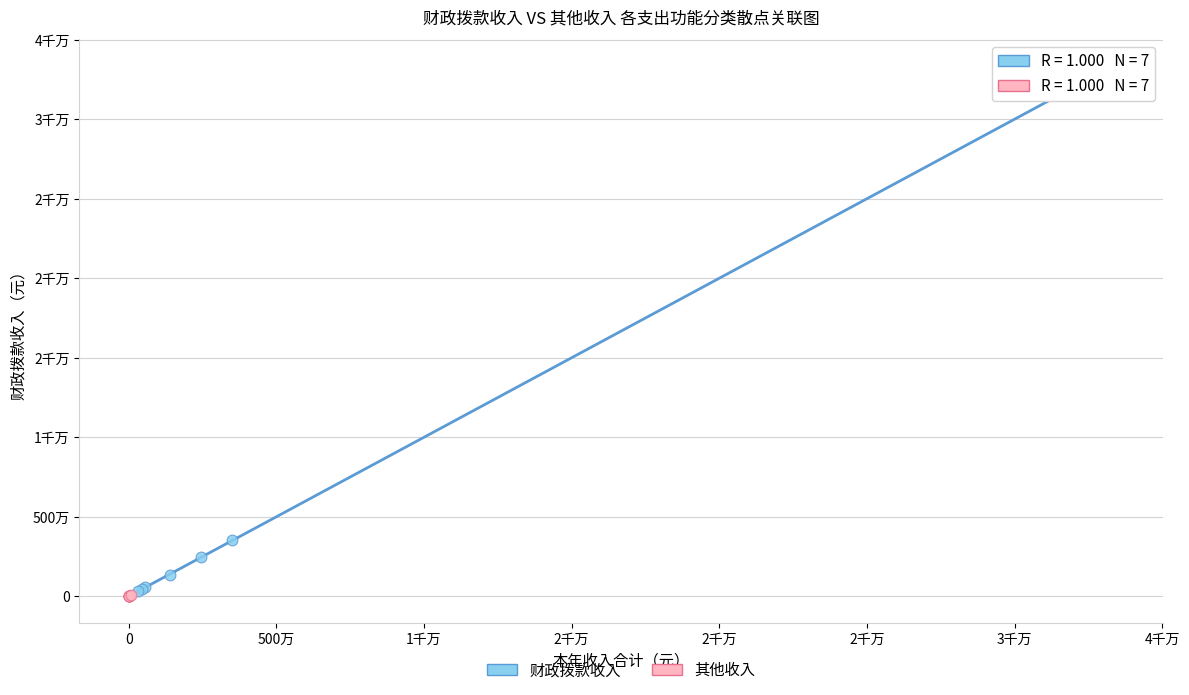

What are all the series names shown in the legend?

财政拨款收入, 其他收入